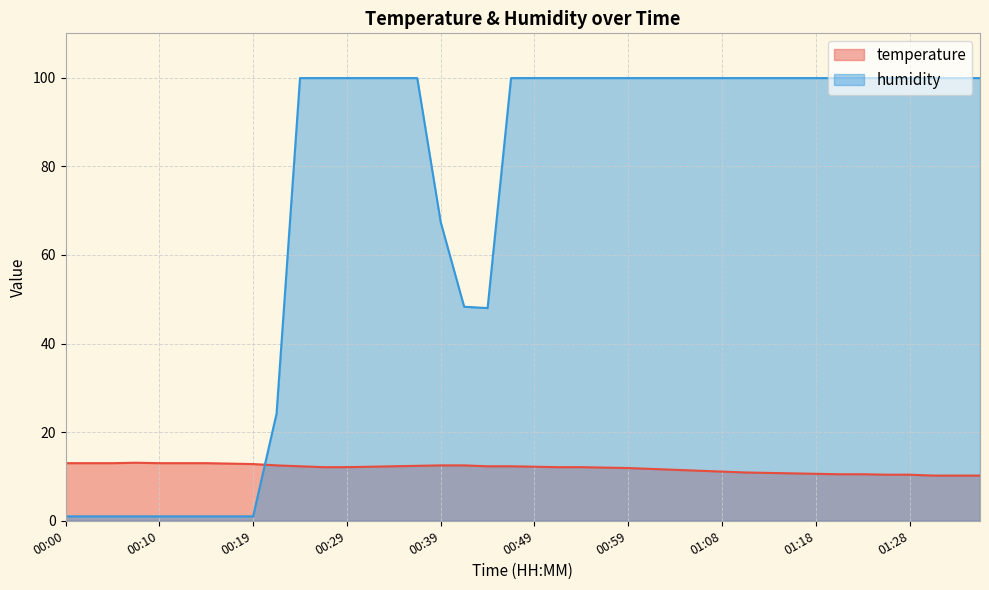

At how many categories does at least one series exceed 16?

31